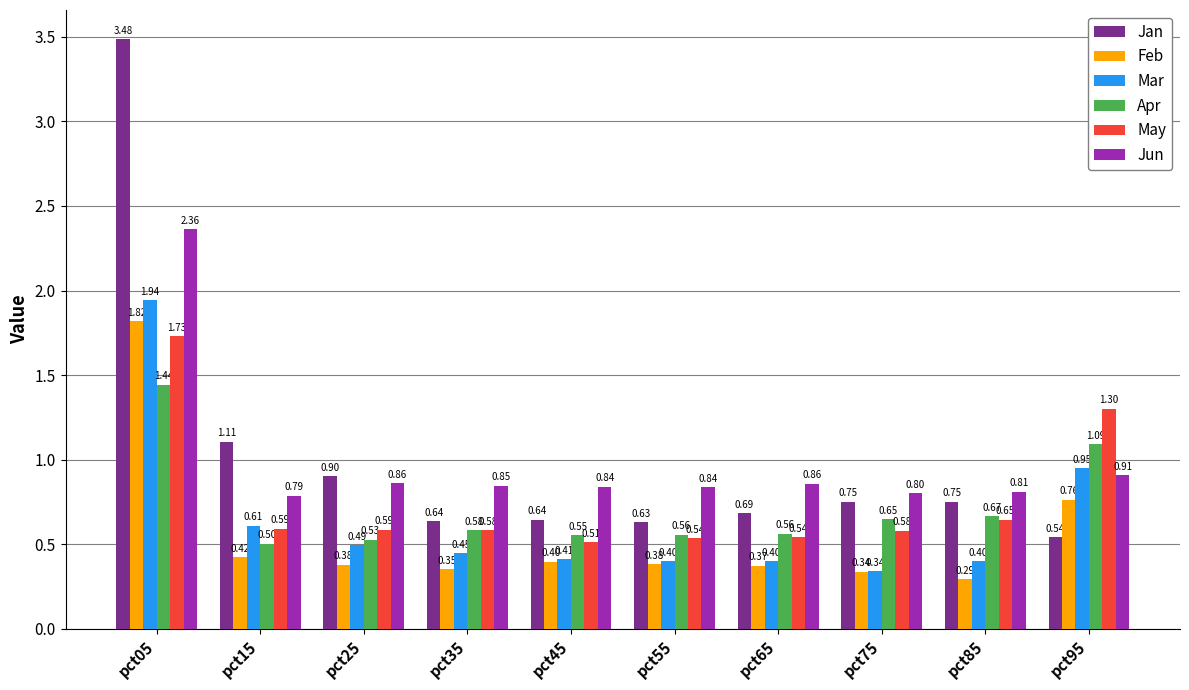

Between pct65 and pct75, which series saw the biggest shift?

Apr